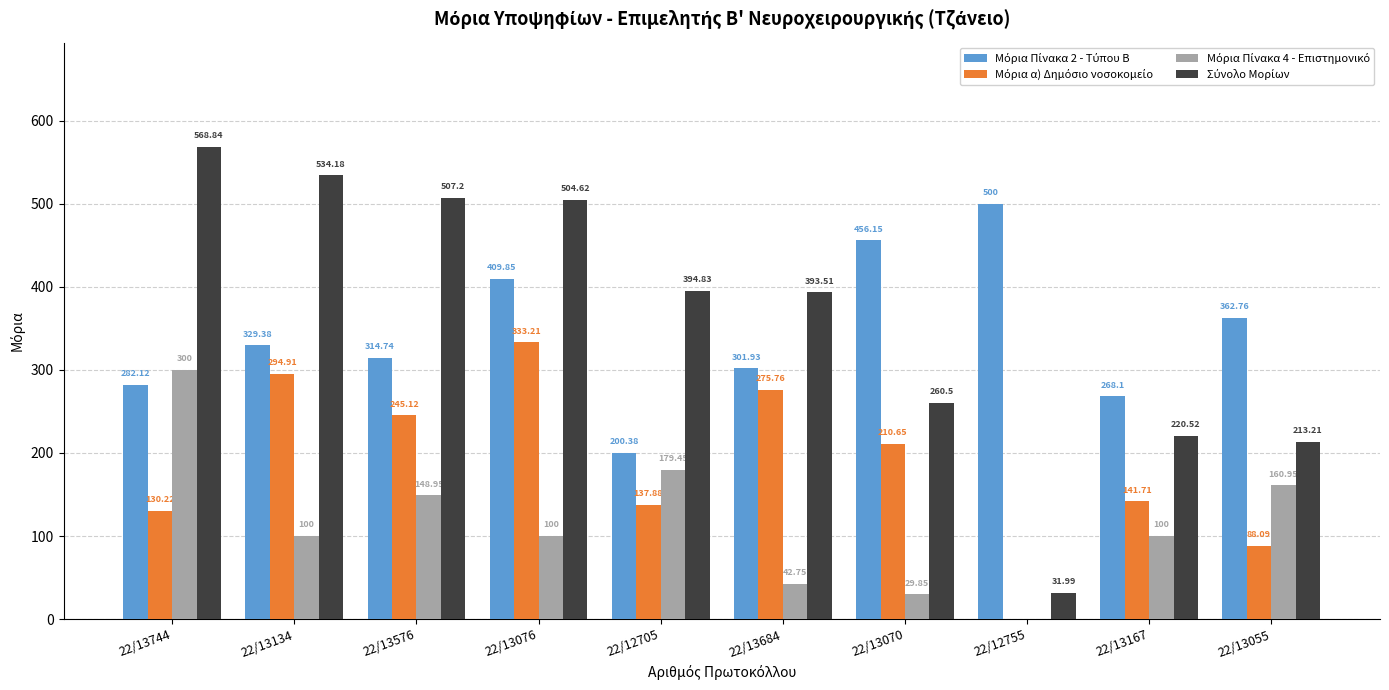

What is the total value across all series at 22/13076?

1347.7